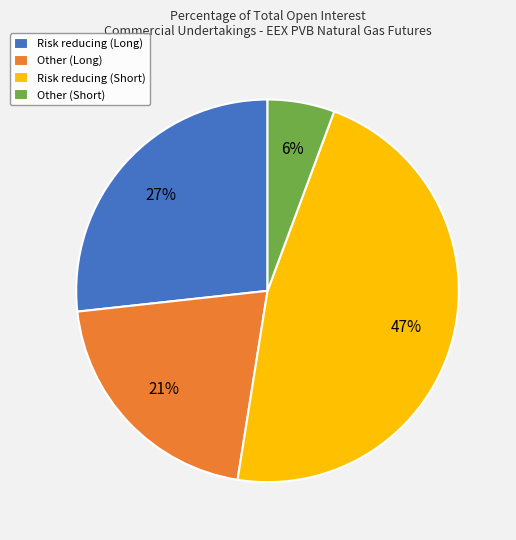

What percentage is the Other (Short) slice, to the nearest percent?

6%